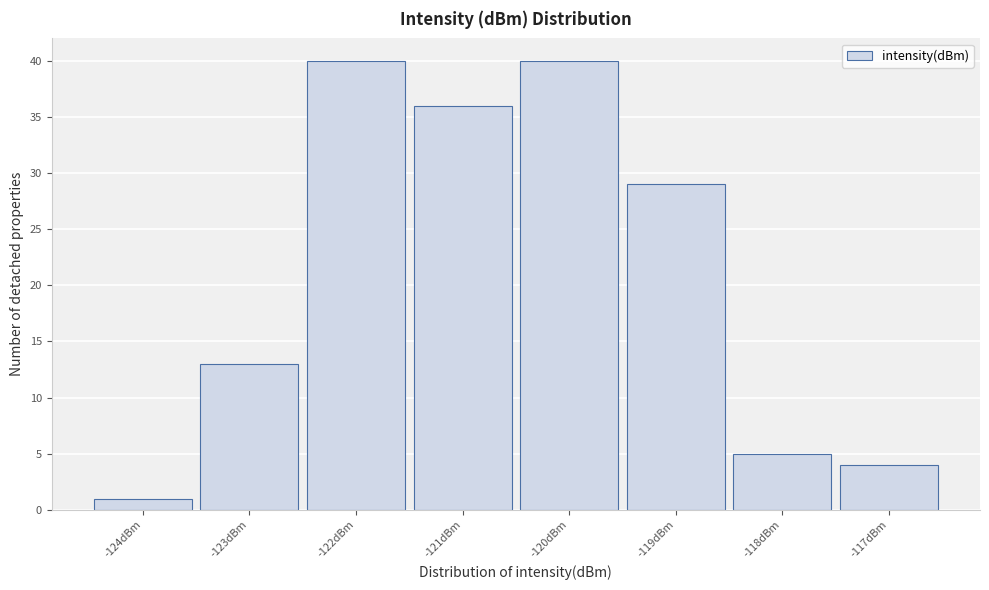

How tall is the bar that spans -119.5 to -118.5 on the x-axis? The values are not printed on the chart, so give them approximately, as read against the axis.

29